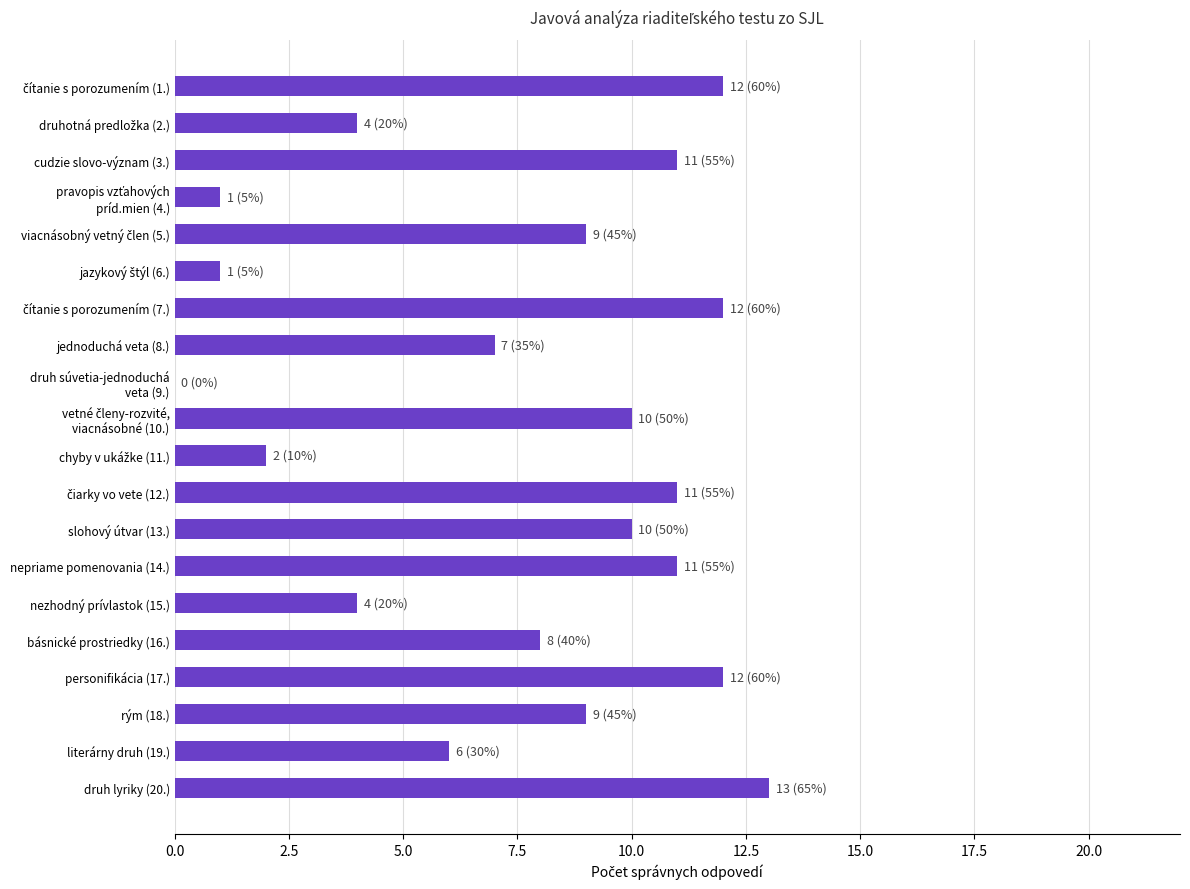

How many positive values are there?

19